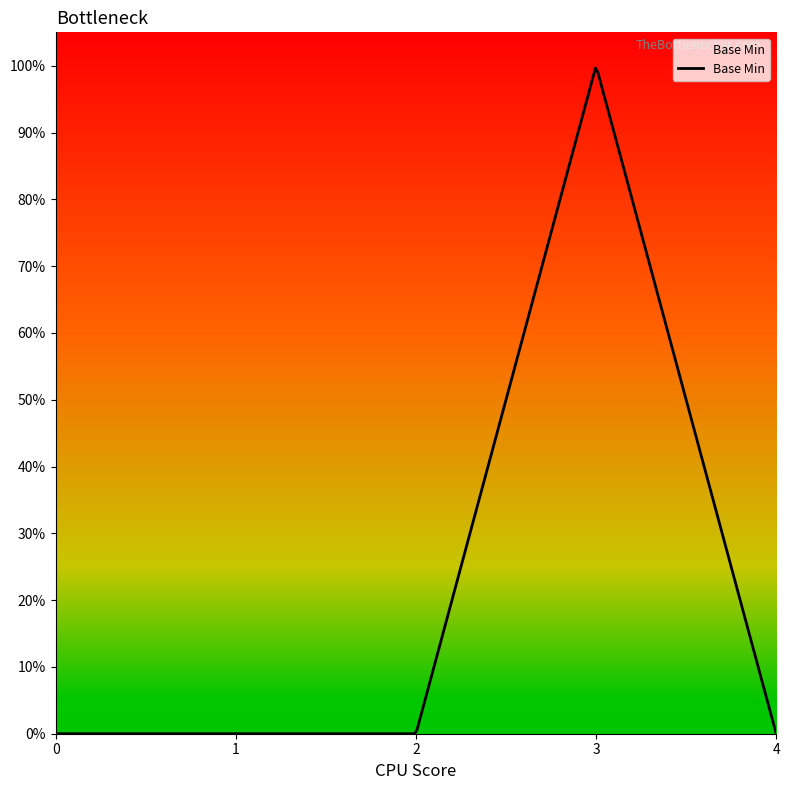

What is the difference between the maximum and minimum values?

1